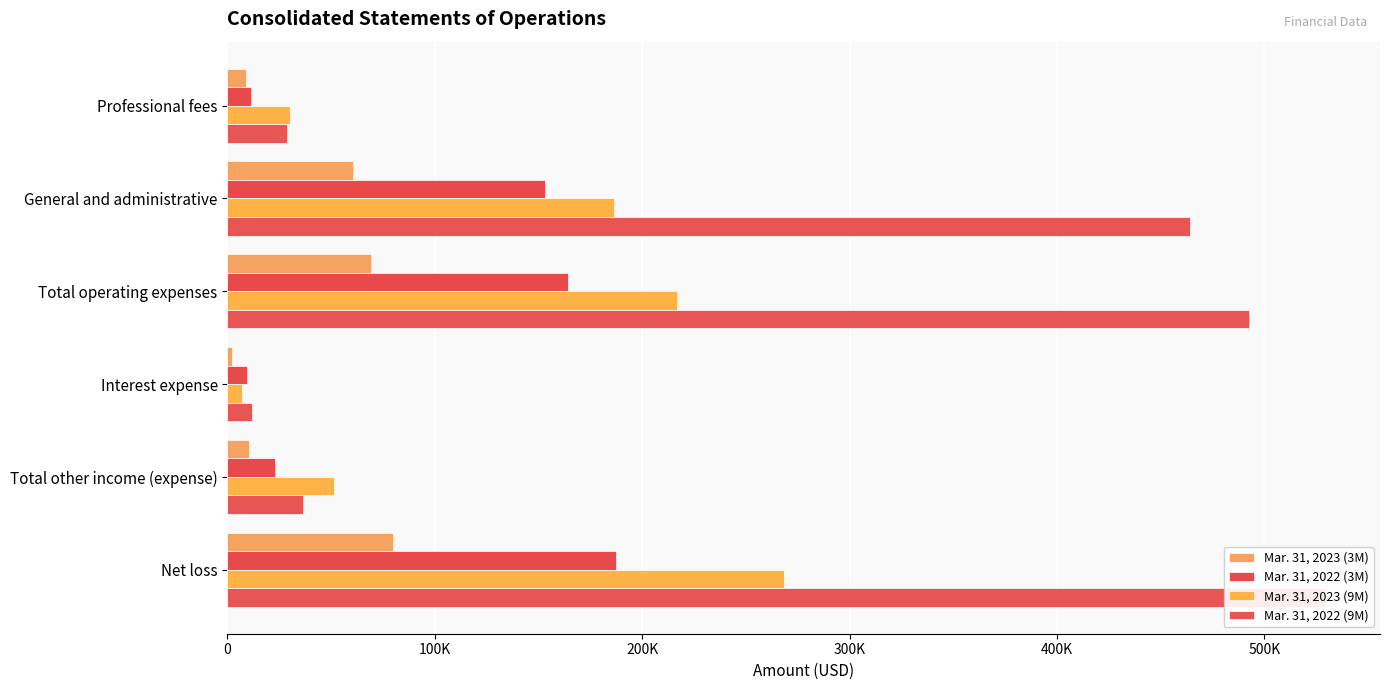

The value of Mar. 31, 2023 (9M) at Total operating expenses is 216722. True or false?

True